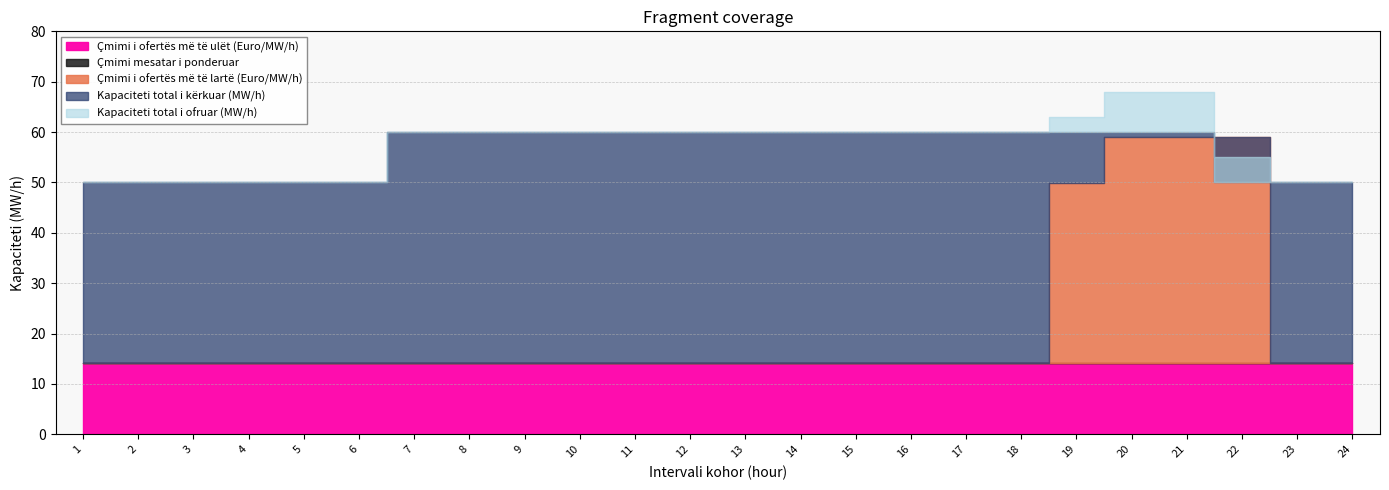

The Kapaciteti total i kërkuar (MW/h) series shows 60.0 at 15. True or false?

True